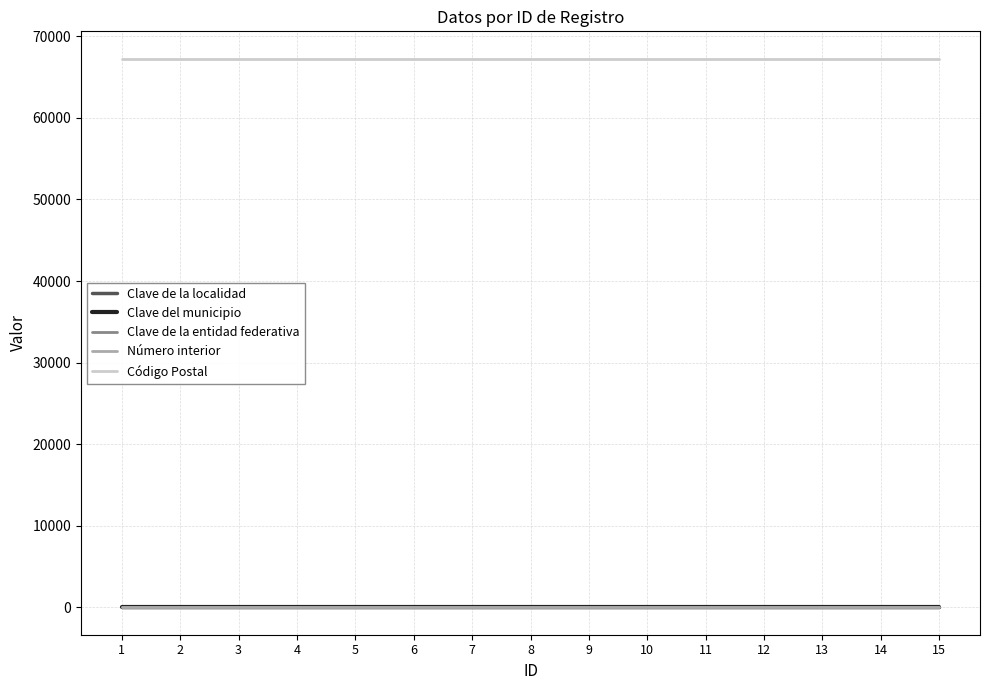

How many lines are shown in the chart?

5